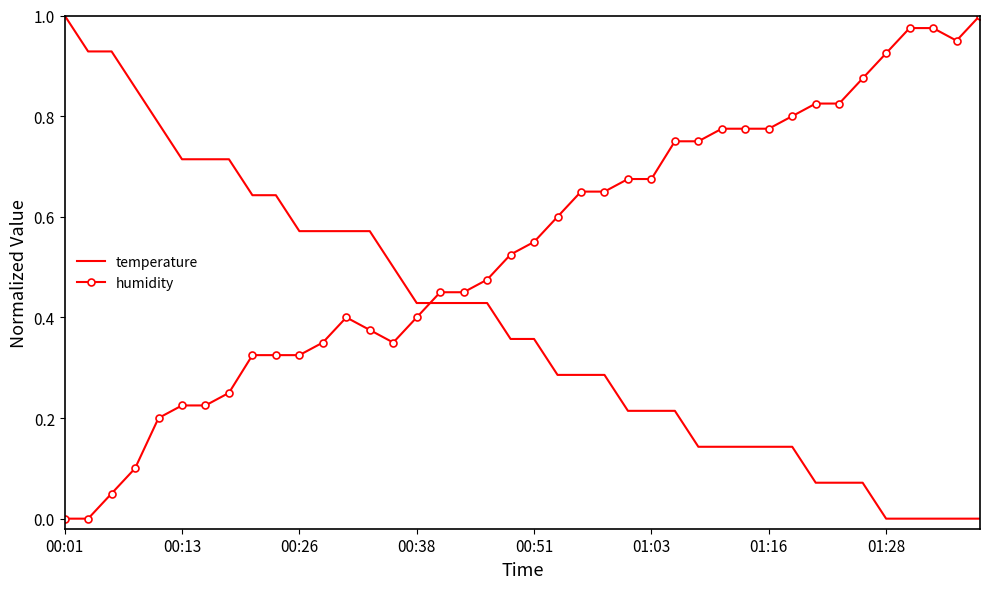

List the series in order of their overall mean, lowest first.

temperature, humidity